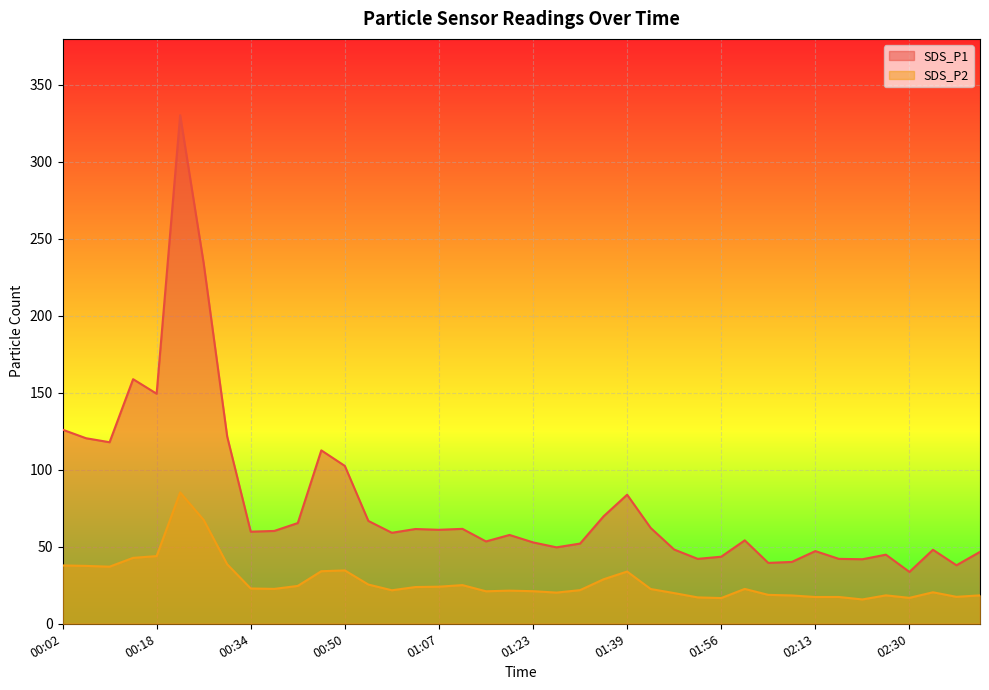

What position from the left is 02:42?

40